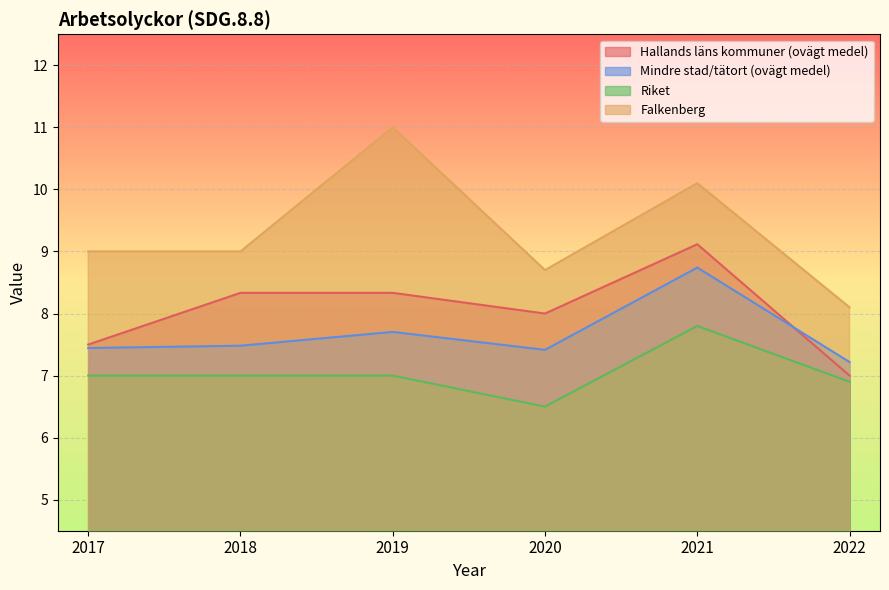

Which series has the largest total across all categories?

Falkenberg